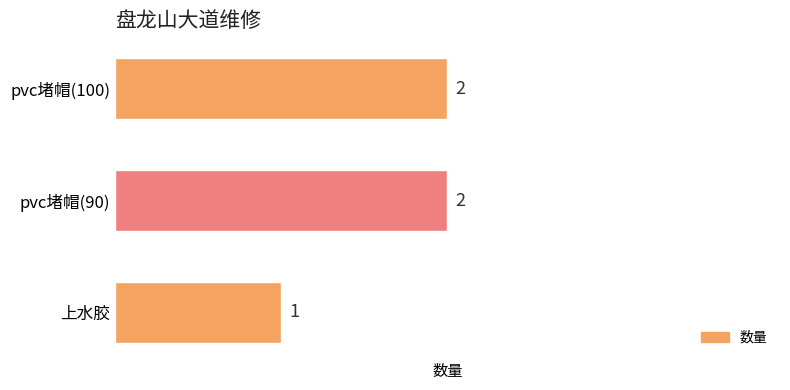

Which has a higher value, 上水胶 or pvc堵帽(90)?

pvc堵帽(90)